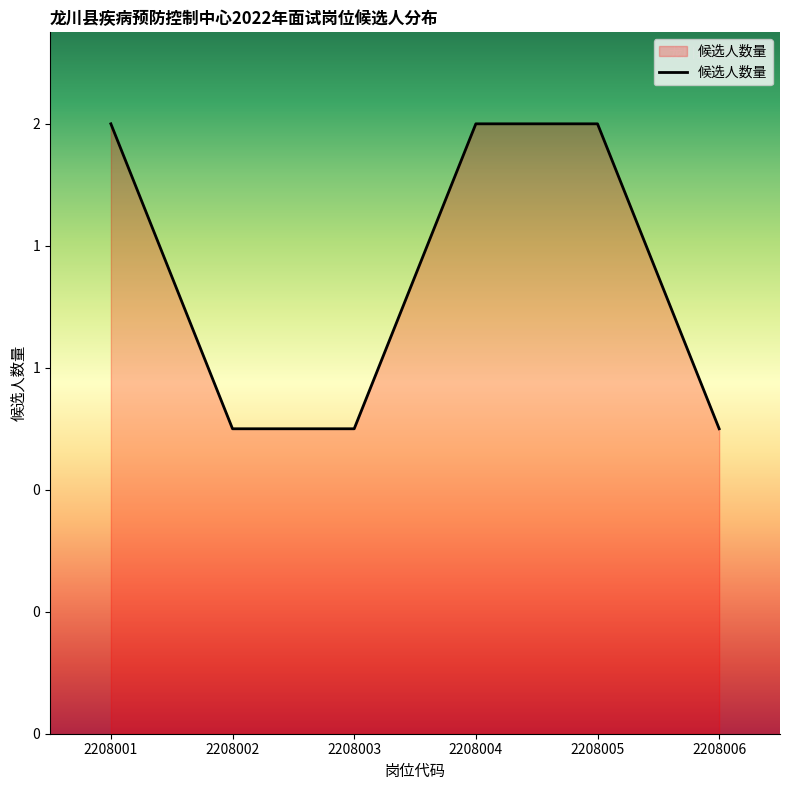

Does the chart have visible grid lines?

No